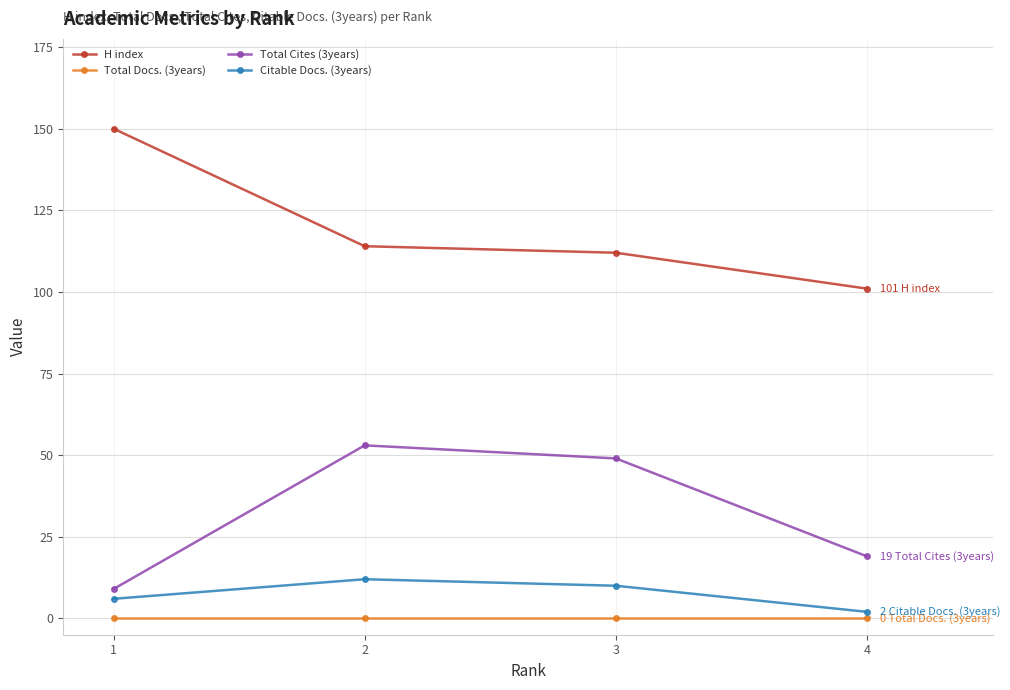

Rank the series by their maximum value, from highest to lowest.

H index, Total Cites (3years), Citable Docs. (3years), Total Docs. (3years)